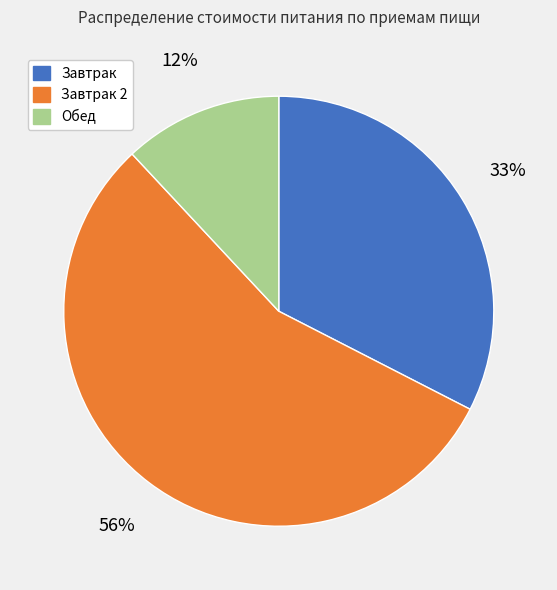

To the nearest percent, what is the difference between the largest and smallest slice percentages?

44%